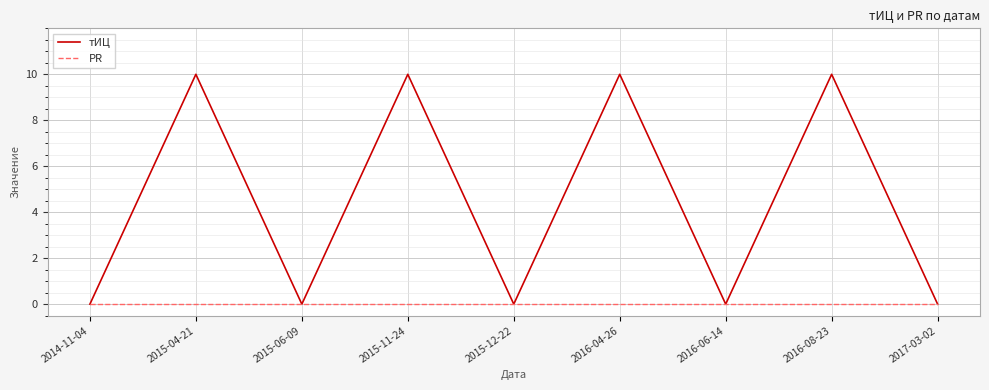

How many lines are shown in the chart?

2